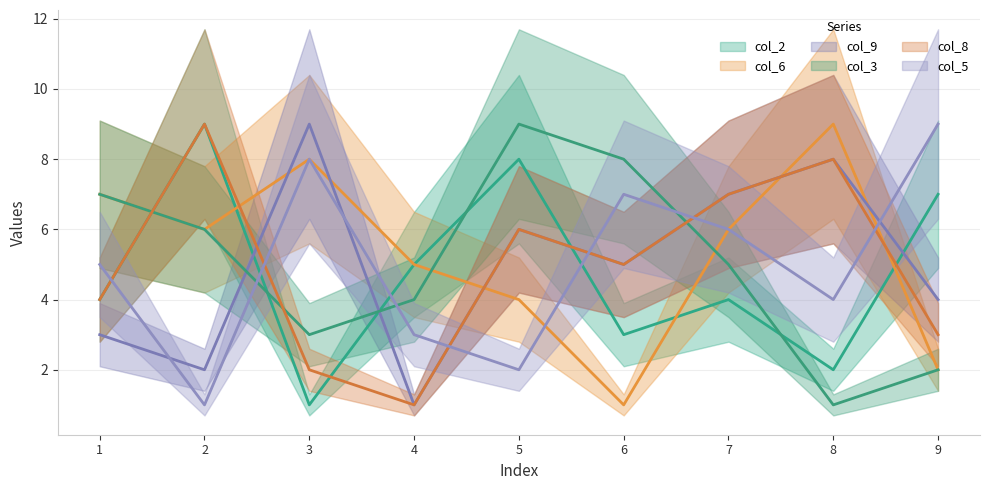

Reading right to left, transcribe all the data shown in this chart.

col_2: 9=7	8=2	7=4	6=3	5=8	4=5	3=1	2=9	1=4
col_6: 9=2	8=9	7=6	6=1	5=4	4=5	3=8	2=6	1=7
col_9: 9=4	8=8	7=7	6=5	5=6	4=1	3=9	2=2	1=3
col_3: 9=2	8=1	7=5	6=8	5=9	4=4	3=3	2=6	1=7
col_8: 9=3	8=8	7=7	6=5	5=6	4=1	3=2	2=9	1=4
col_5: 9=9	8=4	7=6	6=7	5=2	4=3	3=8	2=1	1=5